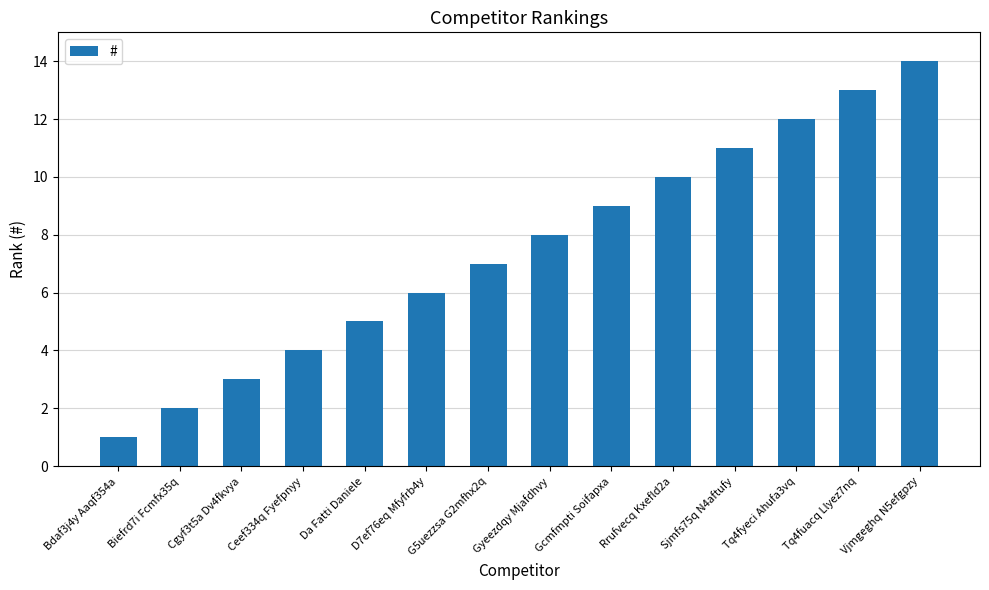

What is the change in value from Gcmfmpti Soifapxa to Rrufvecq Kxefld2a?

+1